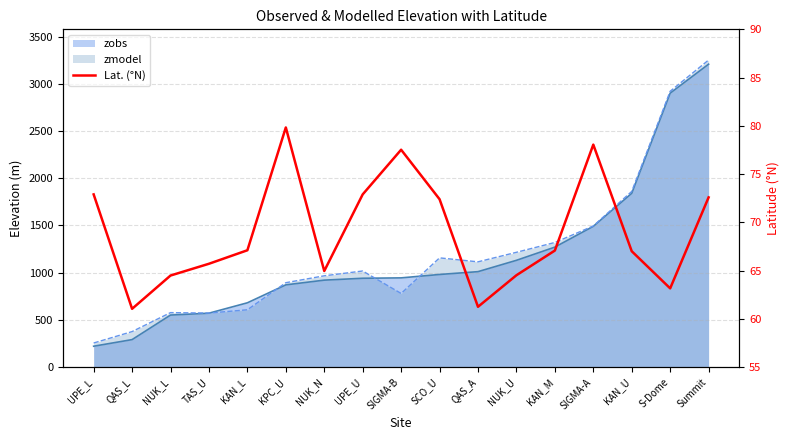

What is the label of the 12th point from the left?

NUK_U